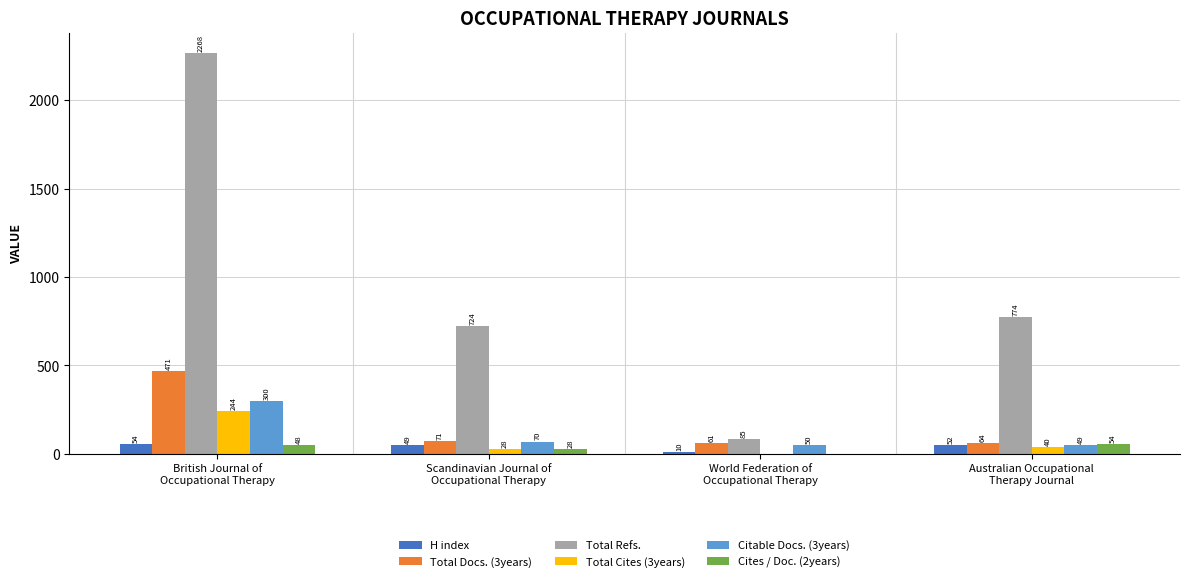

Reading left to right, transcribe all the data shown in this chart.

H index: 54	49	10	52
Total Docs. (3years): 471	71	61	64
Total Refs.: 2268	724	85	774
Total Cites (3years): 244	28	0	40
Citable Docs. (3years): 300	70	50	49
Cites / Doc. (2years): 48	28	0	54